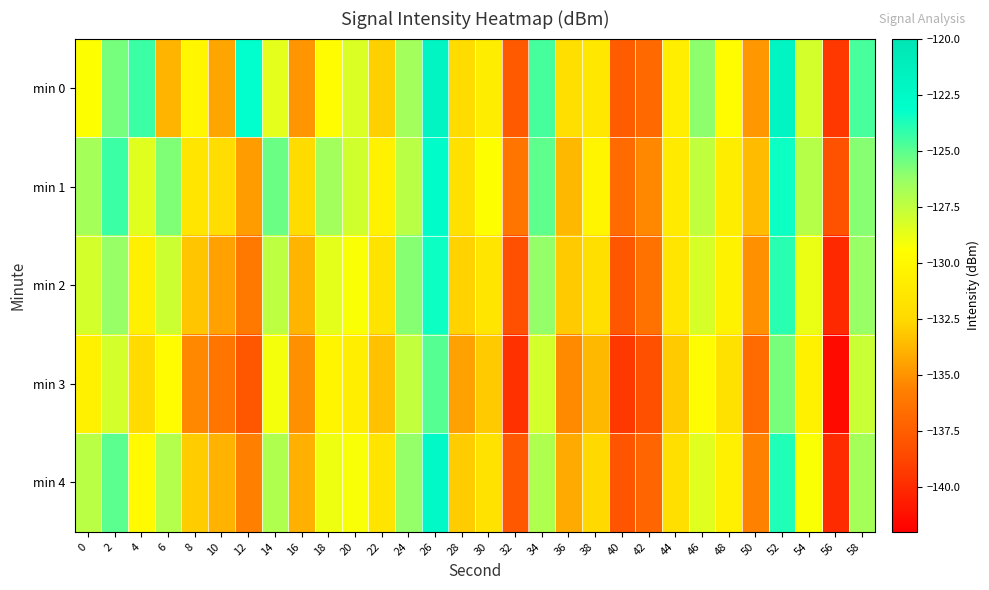

List the series in order of their peak value, lowest first.

min 3, min 2, min 1, min 4, min 0